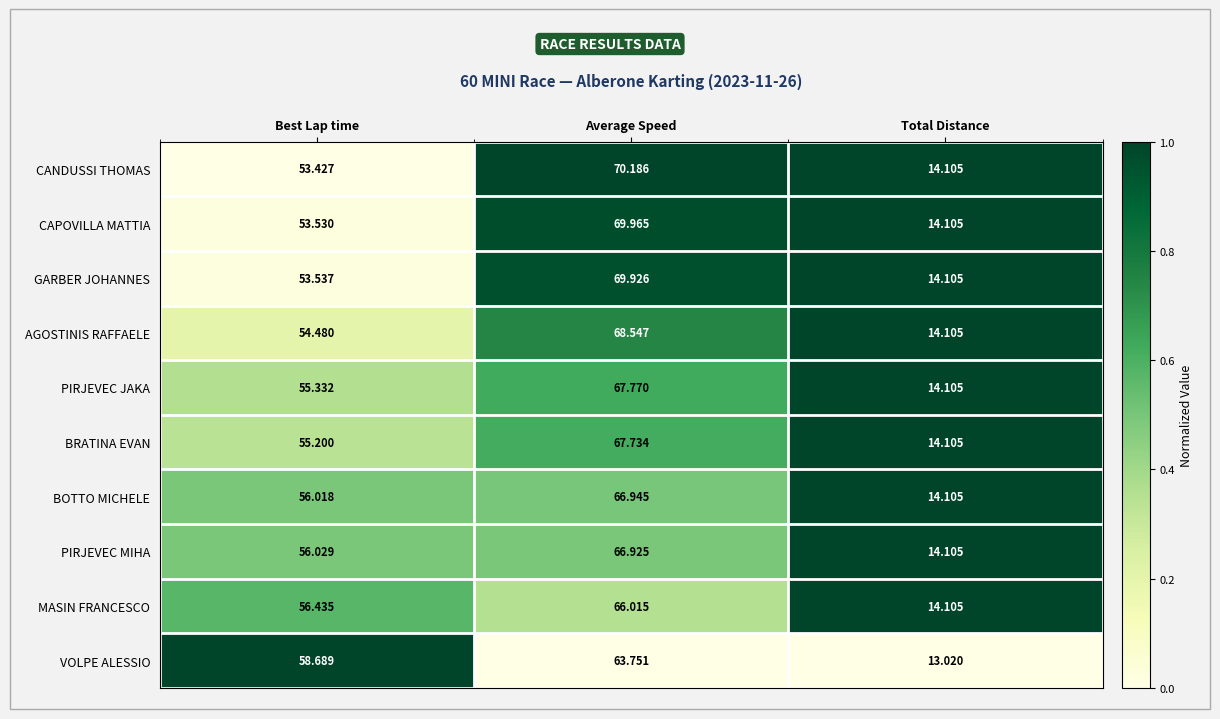

Which series has the largest range (max minus min)?

CANDUSSI THOMAS